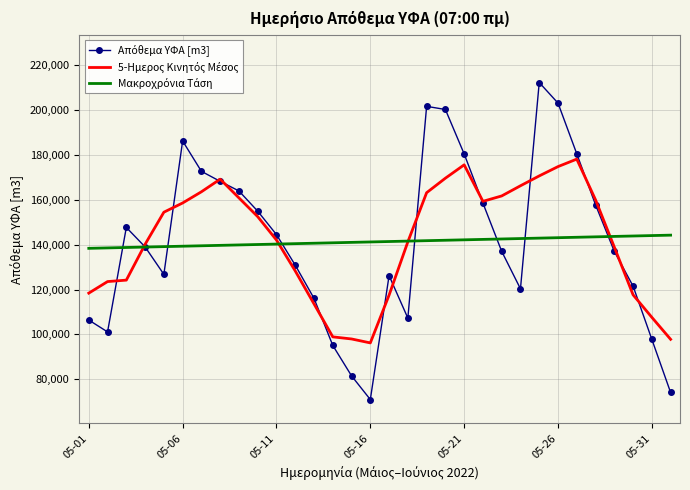

What is the minimum value shown in the chart?

70960.1